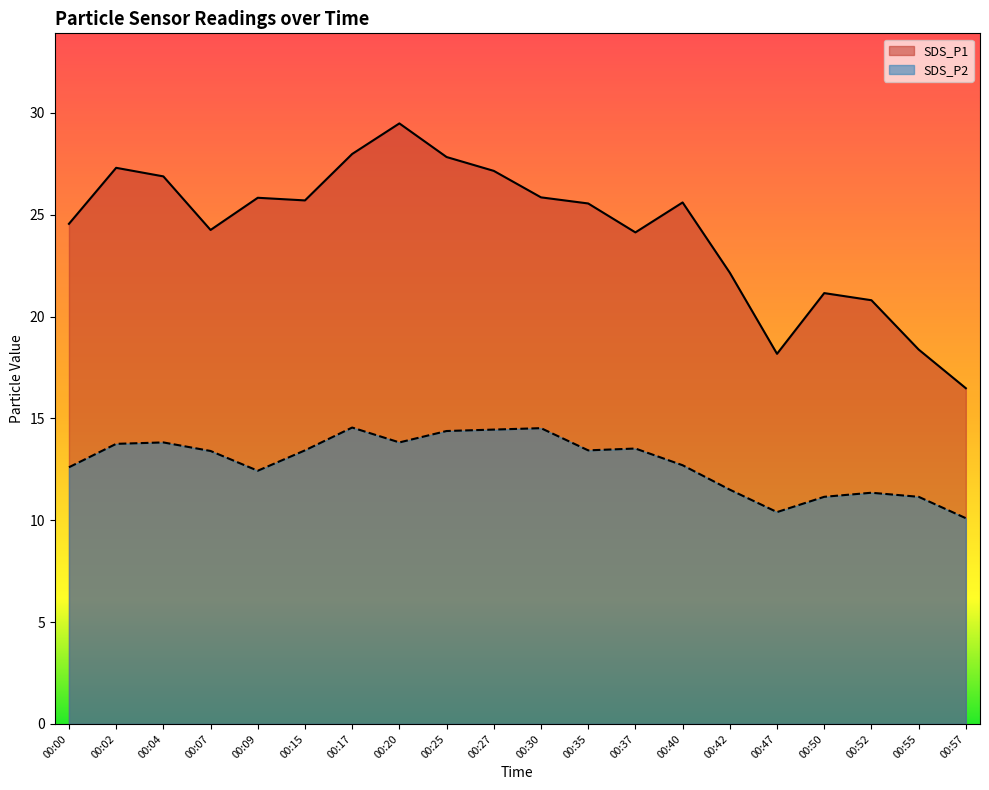

At which category is the sum across all series the highest?

00:20